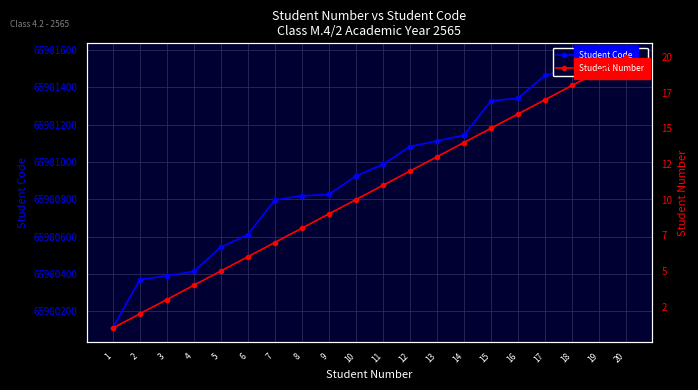

What is the maximum value for Student Number?

20